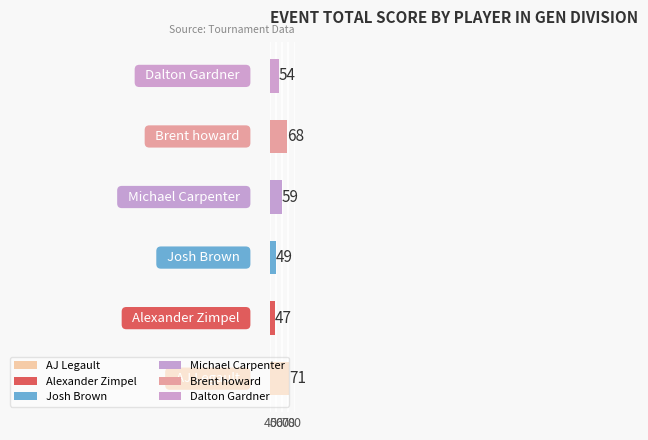

What is the sum of all values?

348